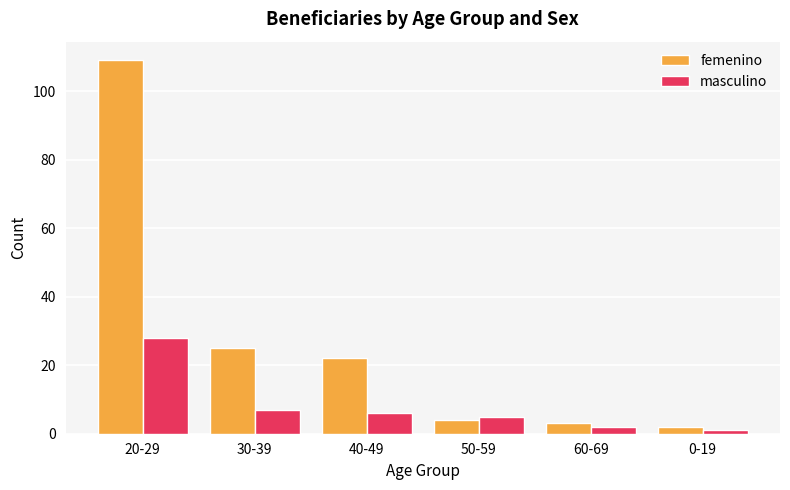

At which category is the sum across all series the highest?

20-29